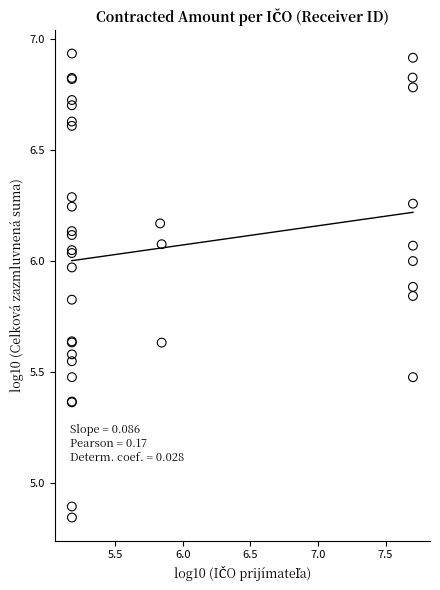

What Y value in the scatter plot is closest to 5?

4.9